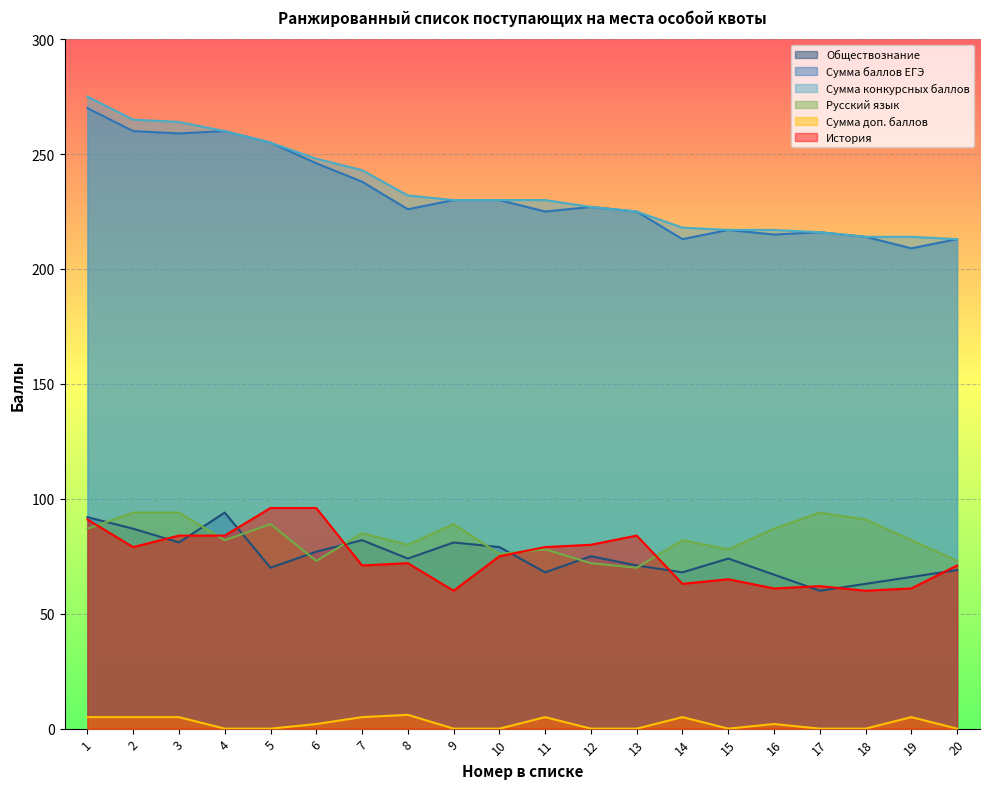

List the labels in order of Сумма доп. баллов value, smallest first.

4, 5, 9, 10, 12, 13, 15, 17, 18, 20, 6, 16, 1, 2, 3, 7, 11, 14, 19, 8